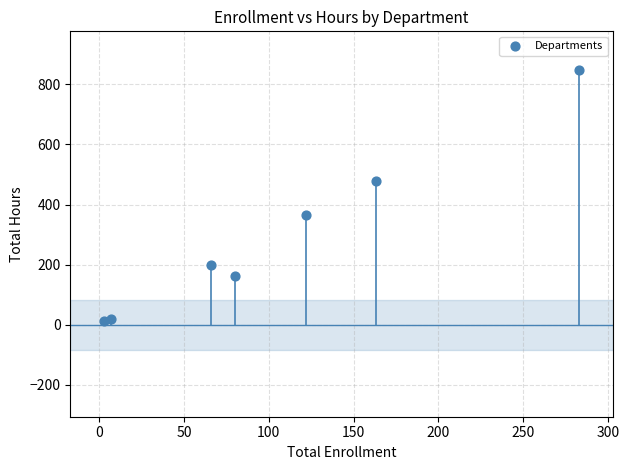

What Y value in the scatter plot is closest to 431?

477.0